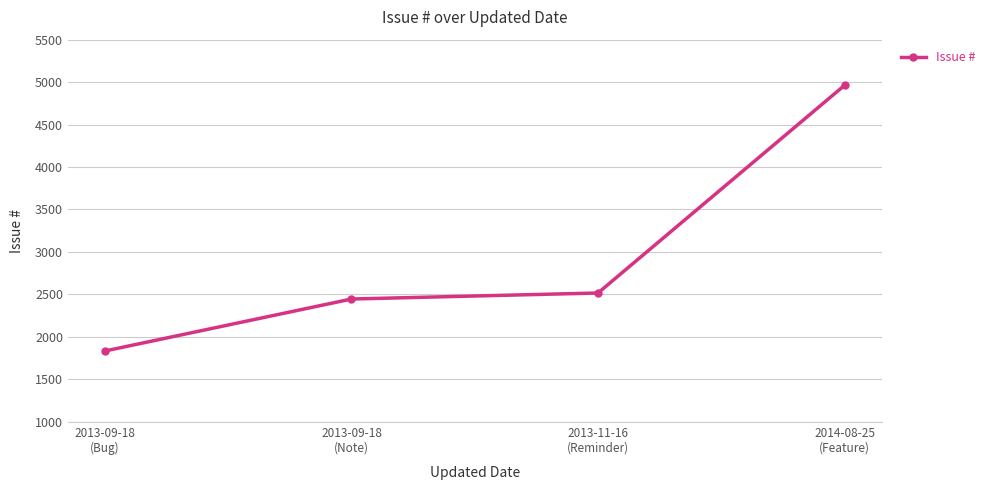

Where is the data nearest to the value 3397?

2013-11-16
(Reminder)